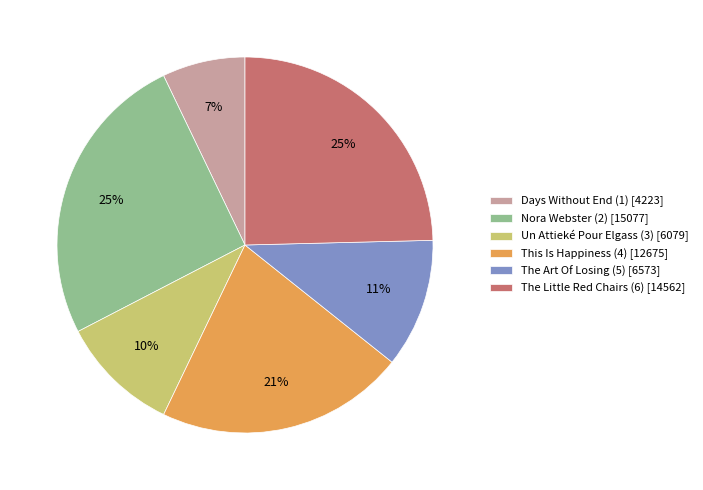

What is the ratio of the value at Nora Webster (2) [15077] to the value at This Is Happiness (4) [12675]?

1.2